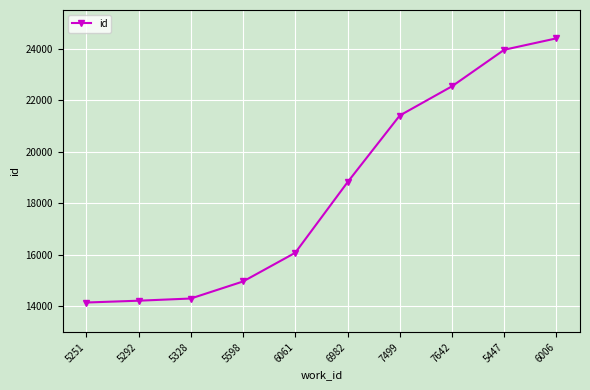

What is the smallest value displayed?

14148